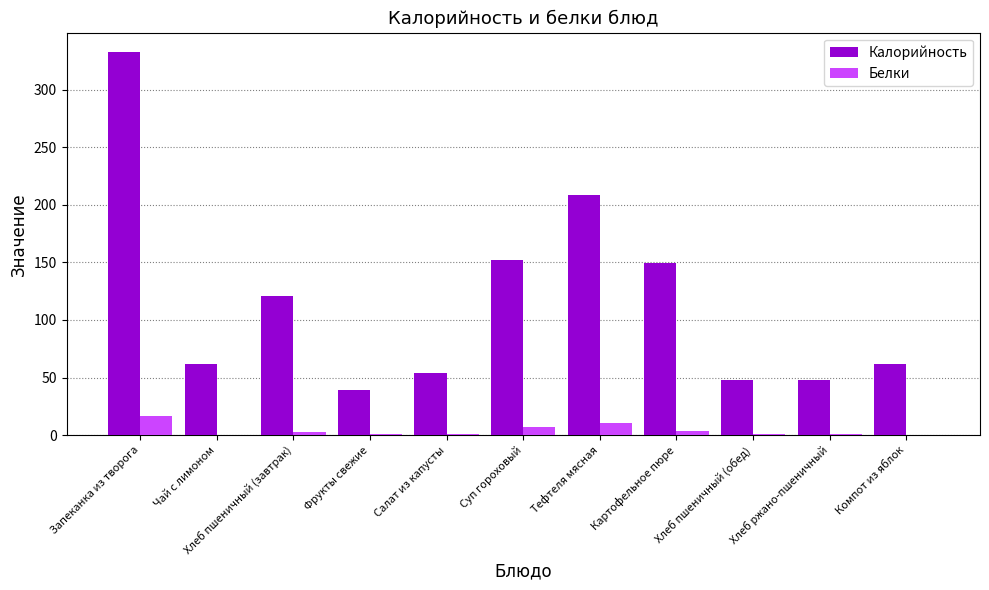

Between Хлеб пшеничный (завтрак) and Хлеб пшеничный (обед), which series saw the biggest shift?

Калорийность